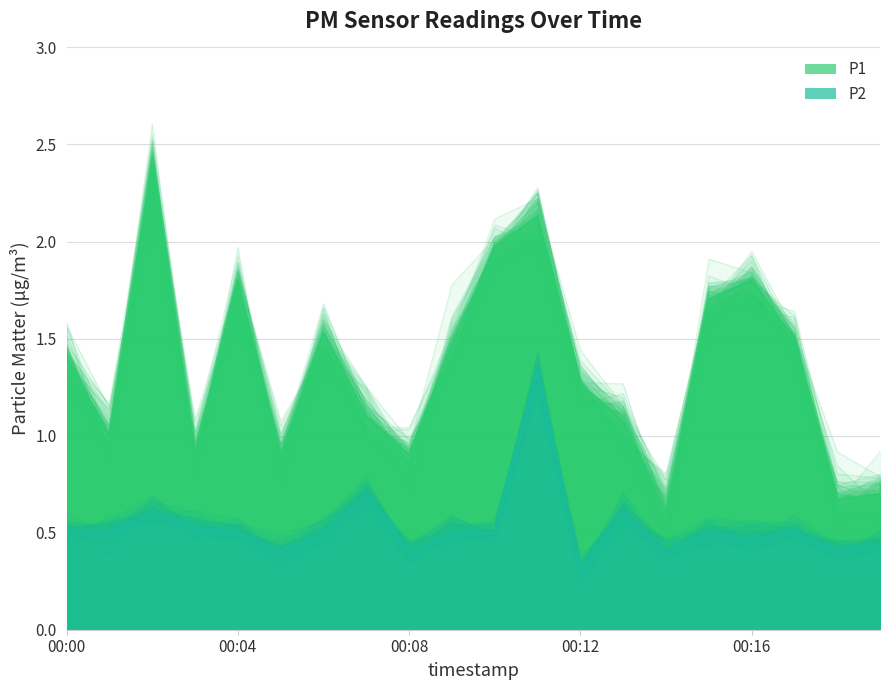

What is the average value of the P1 series?

1.3